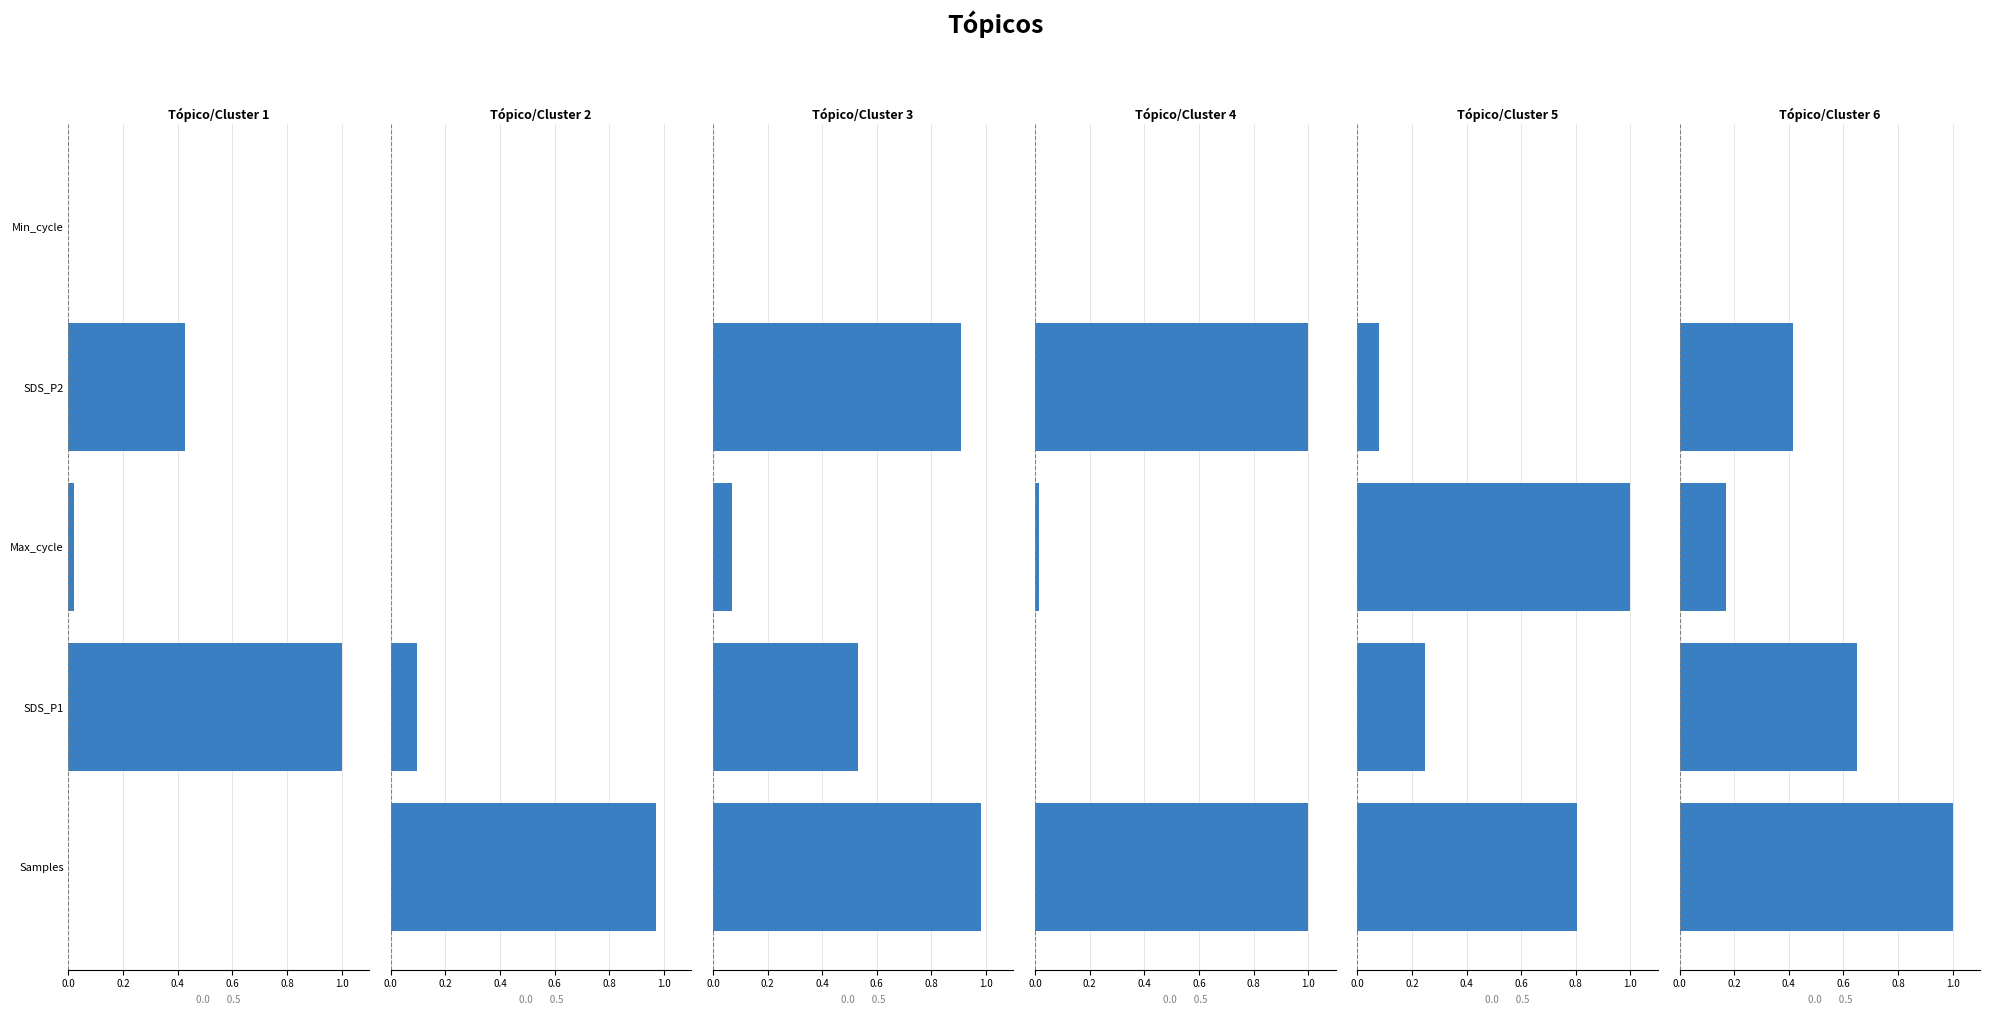

What is the total value across all series at SDS_P2?

2.8